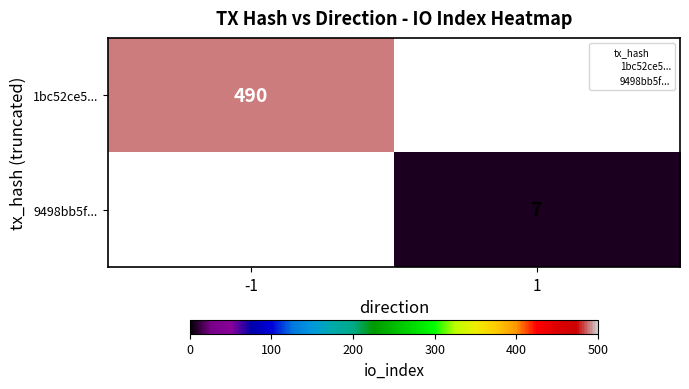

Is the value of 1bc52ce5... at 1 greater than the value of 9498bb5f... at 1?

No